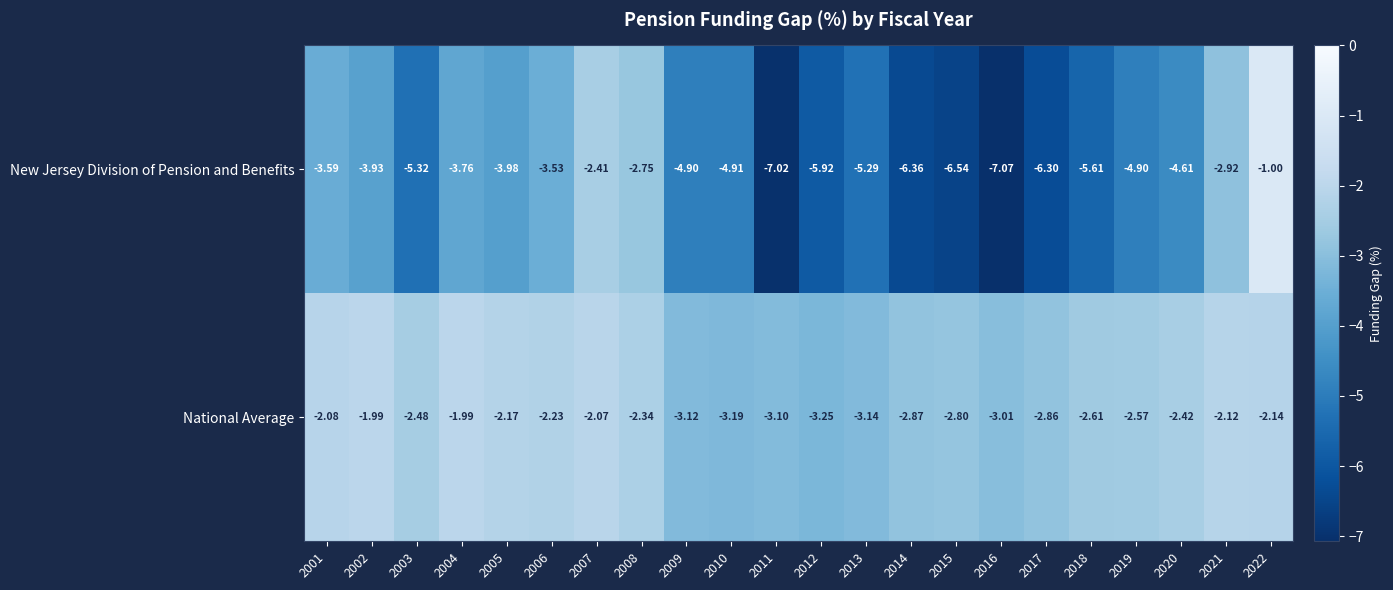

Which series has the largest total across all categories?

National Average